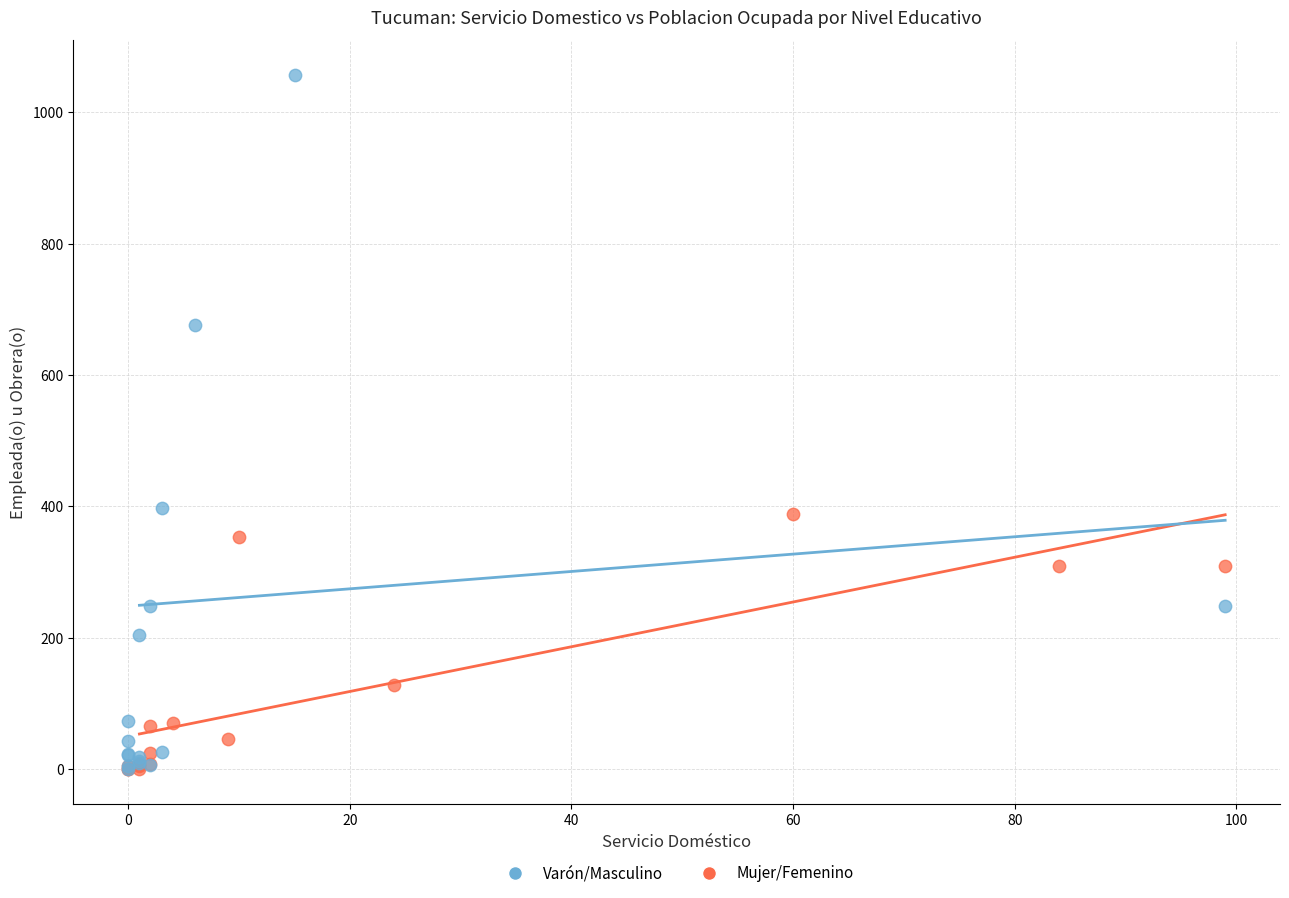

Which series reaches the maximum Y coordinate?

Varón/Masculino